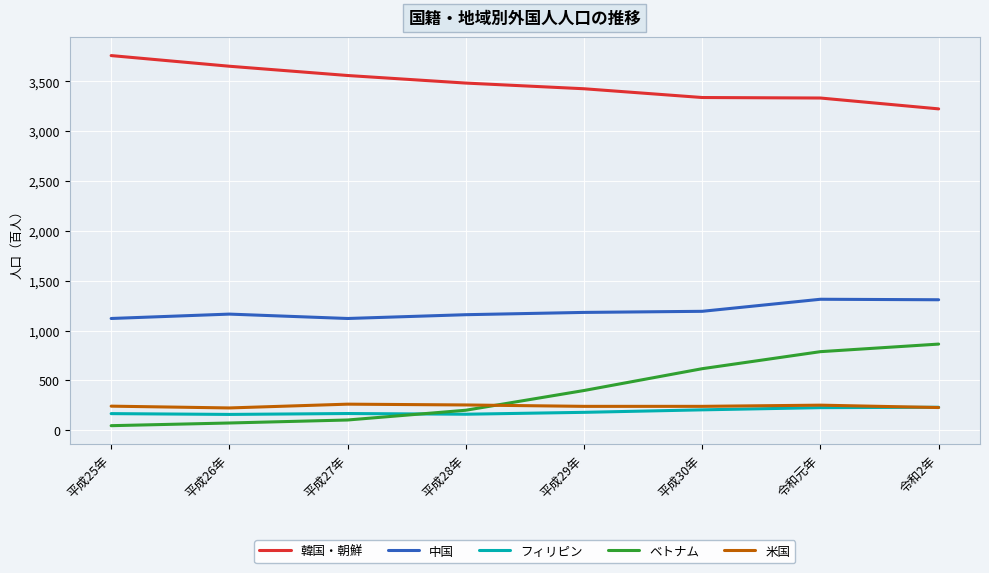

At 平成25年, list the series in order from smallest to largest.

ベトナム, フィリピン, 米国, 中国, 韓国・朝鮮